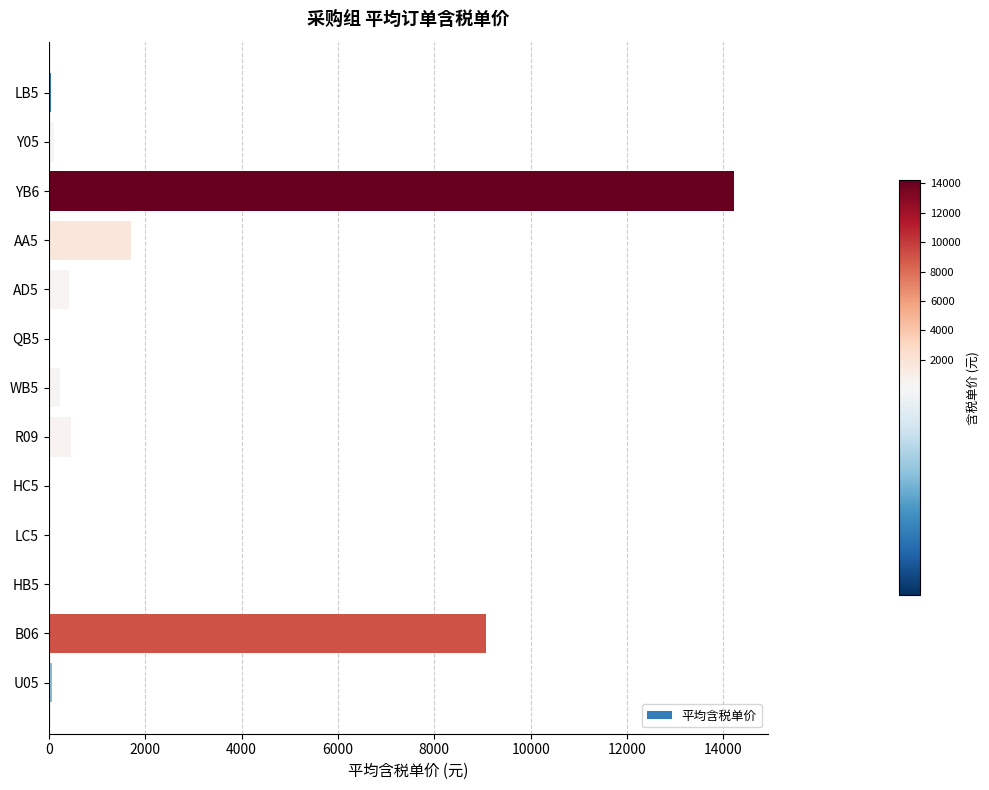

How many distinct data groups are displayed?

1